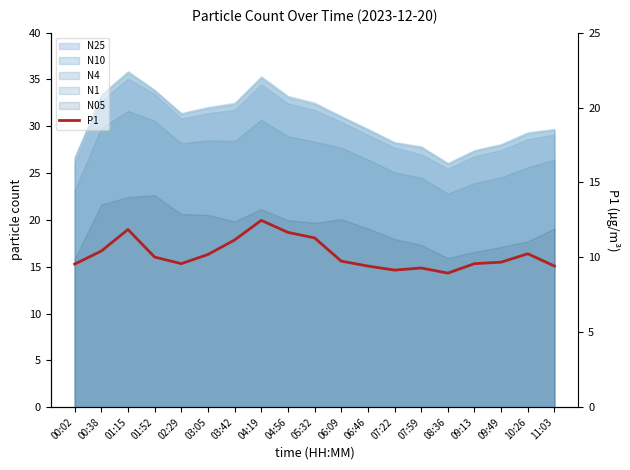

At which label is the value closest to 10?

01:52